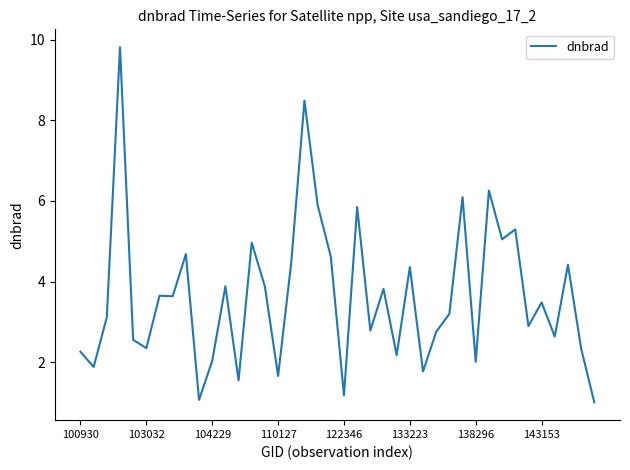

Does the chart display data point markers on the line(s)?

No